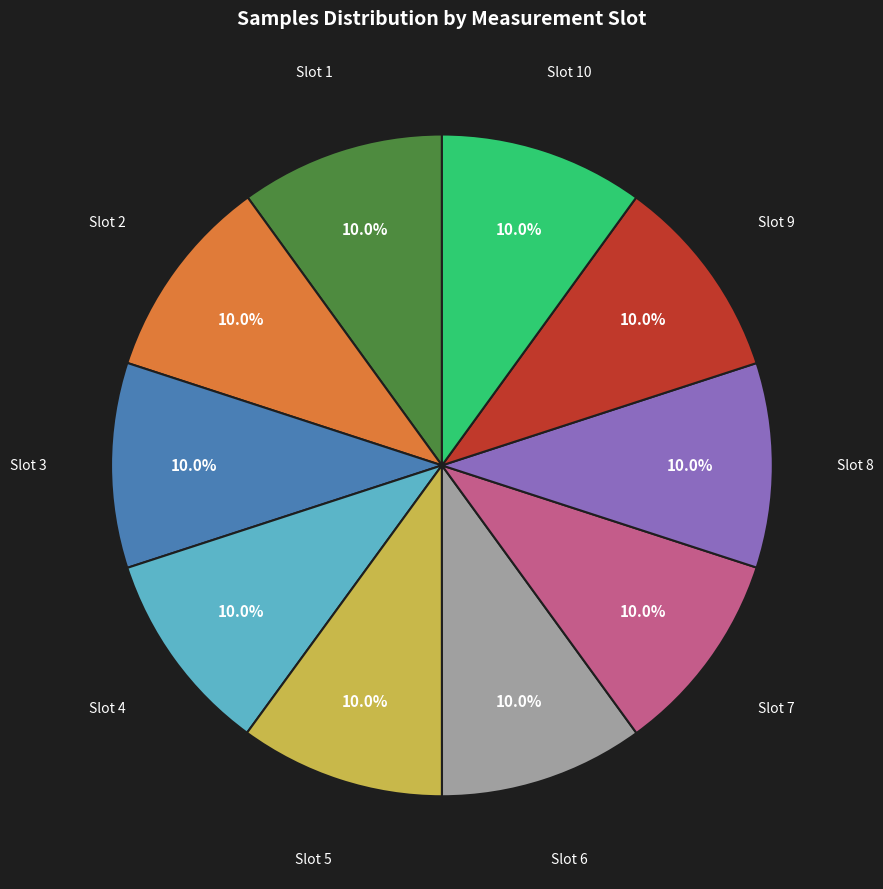

Does any single category account for the majority?

No